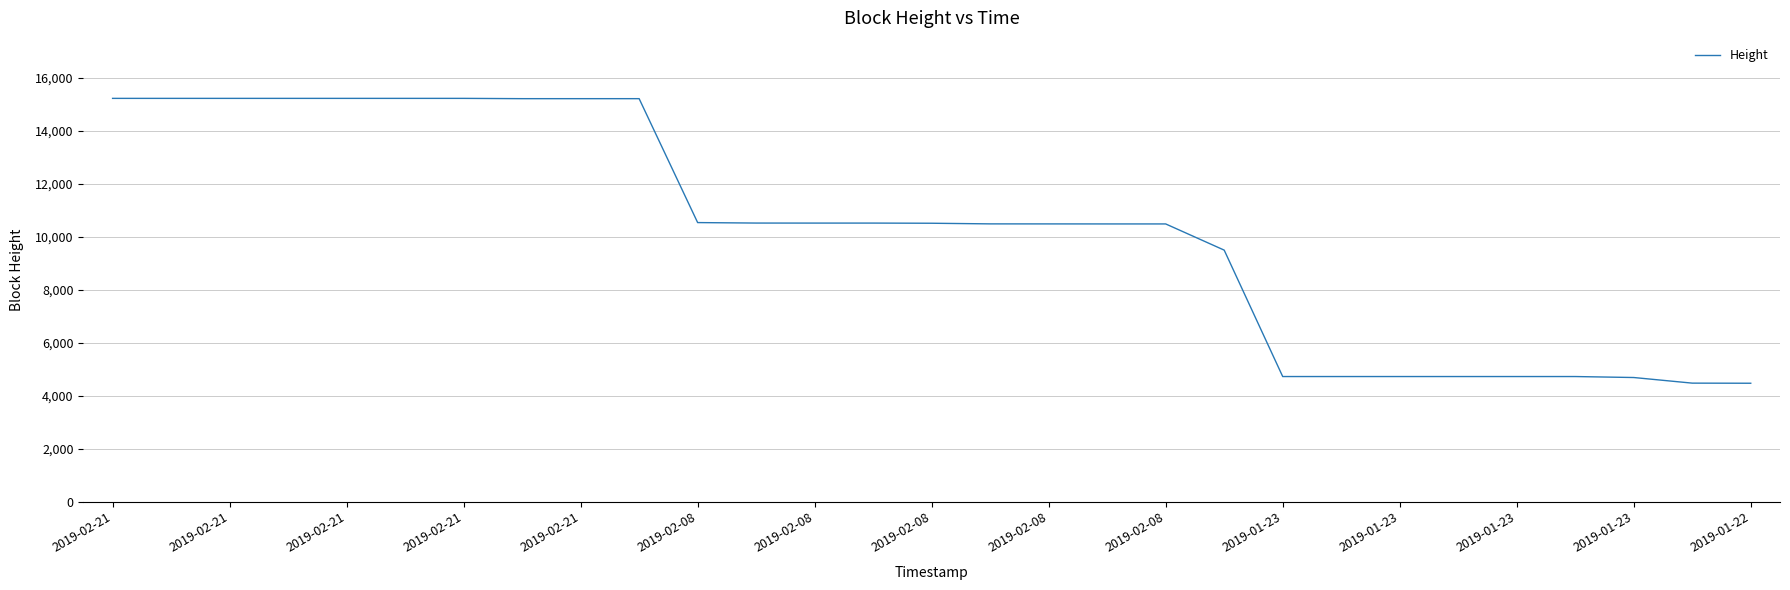

What is the greatest value displayed?

15222